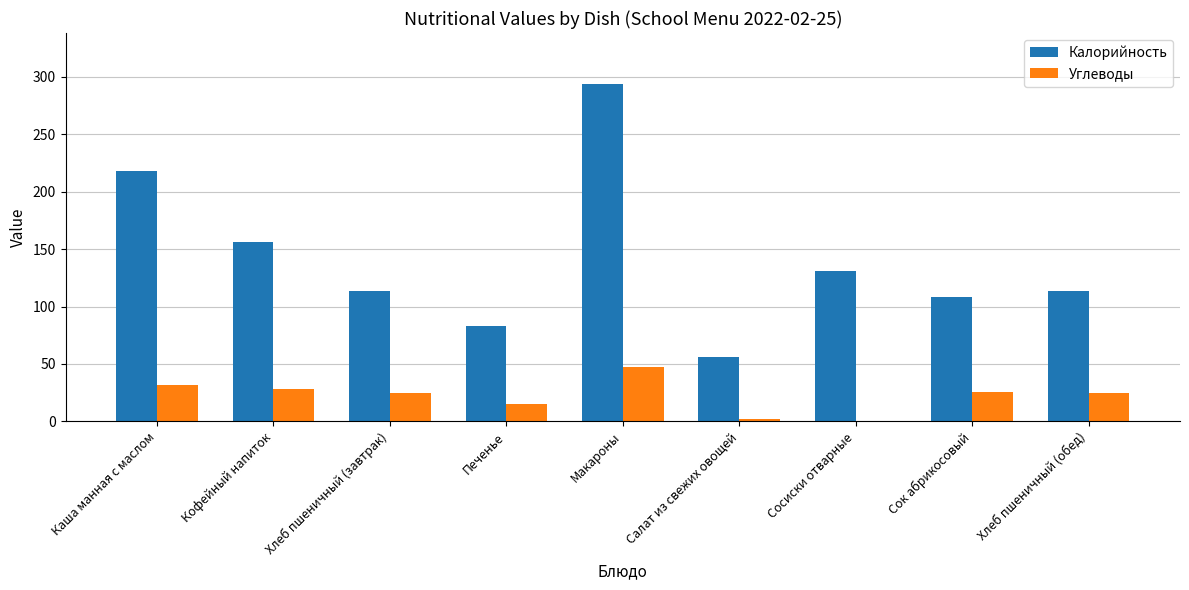

What is the sum of all Углеводы values?

199.7